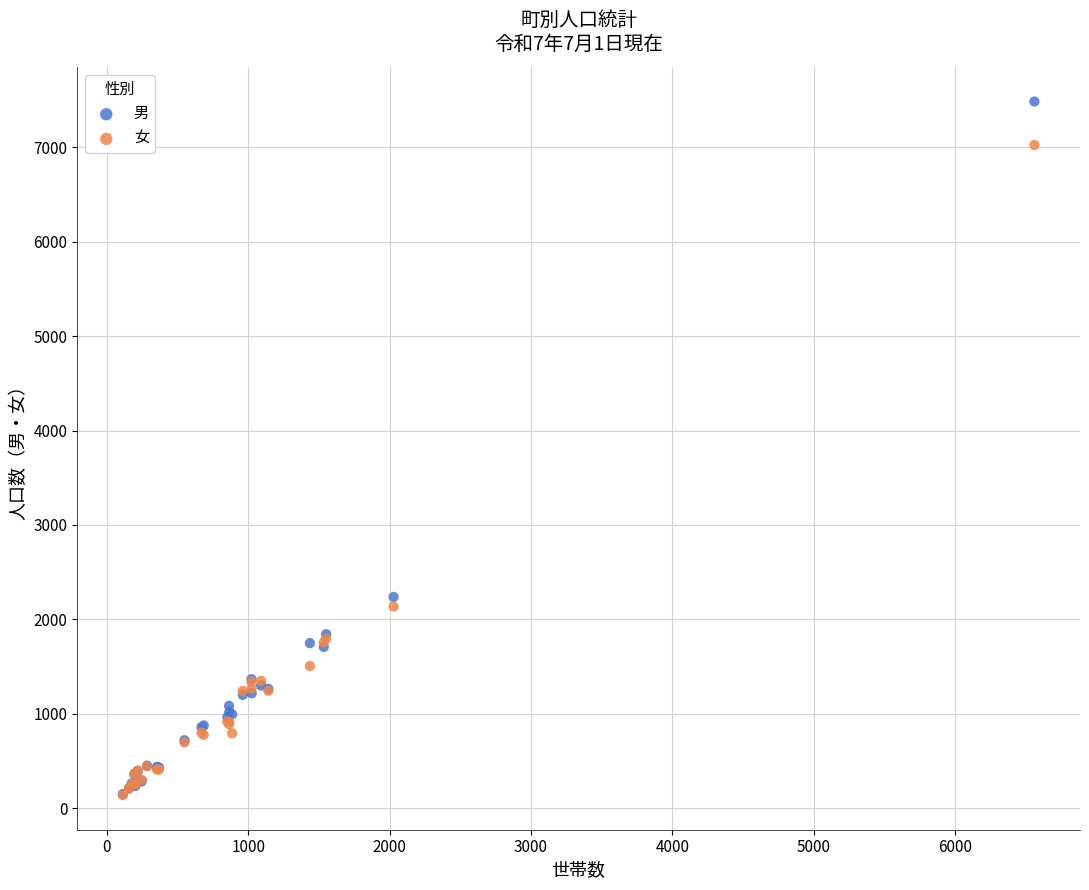

In the 女 series, what Y value is closest to 3581?

2136